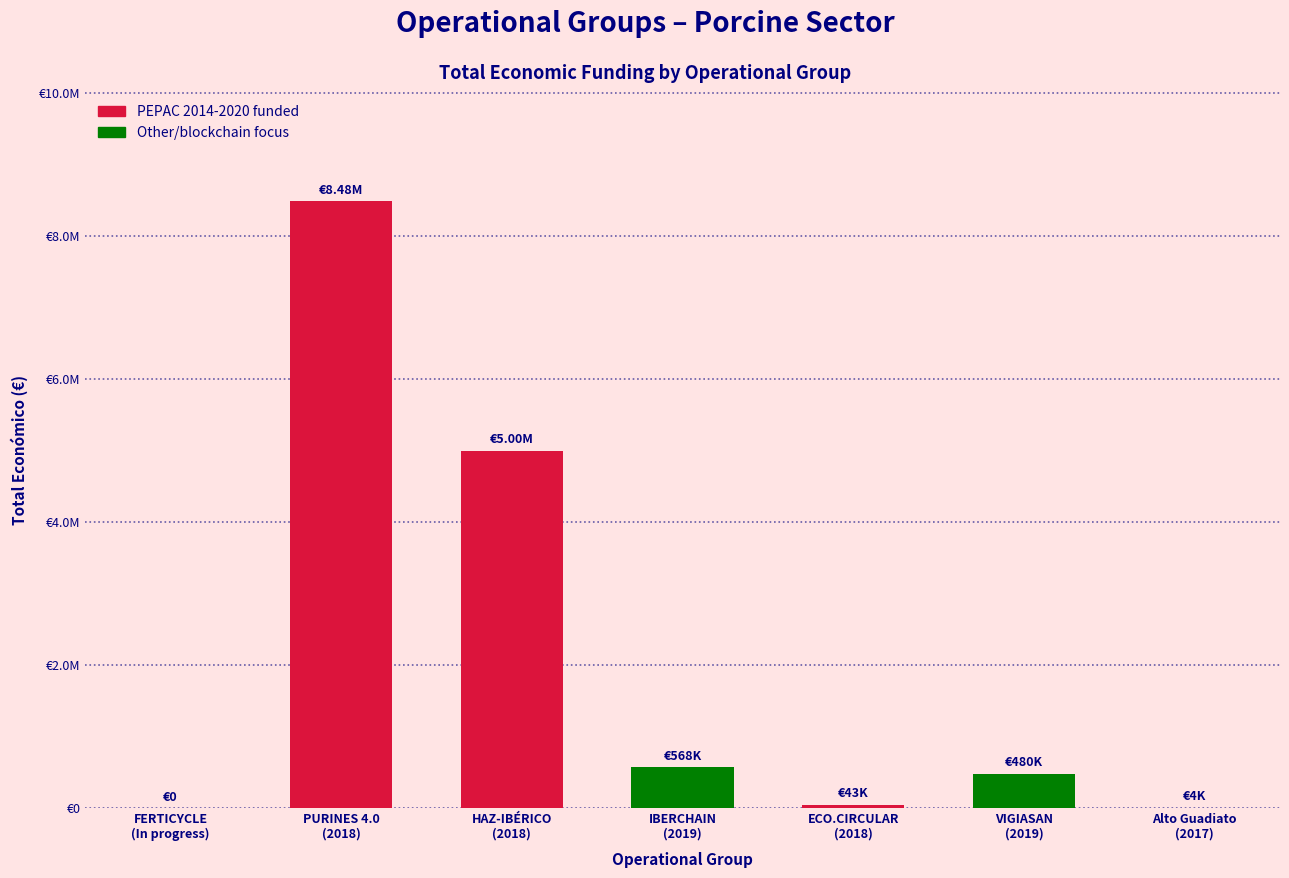

Are the bars horizontal?

No